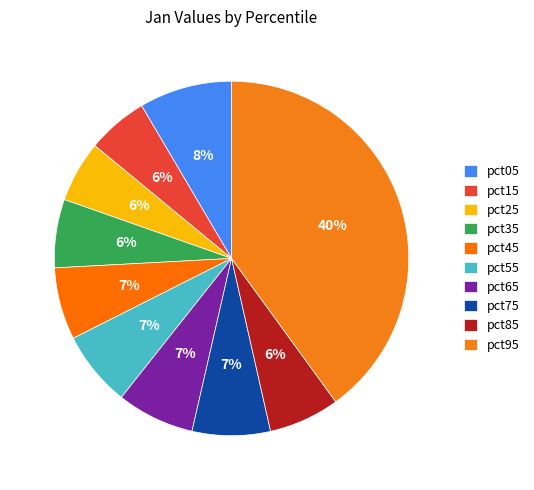

To the nearest percent, what is the average slice percentage?

10%